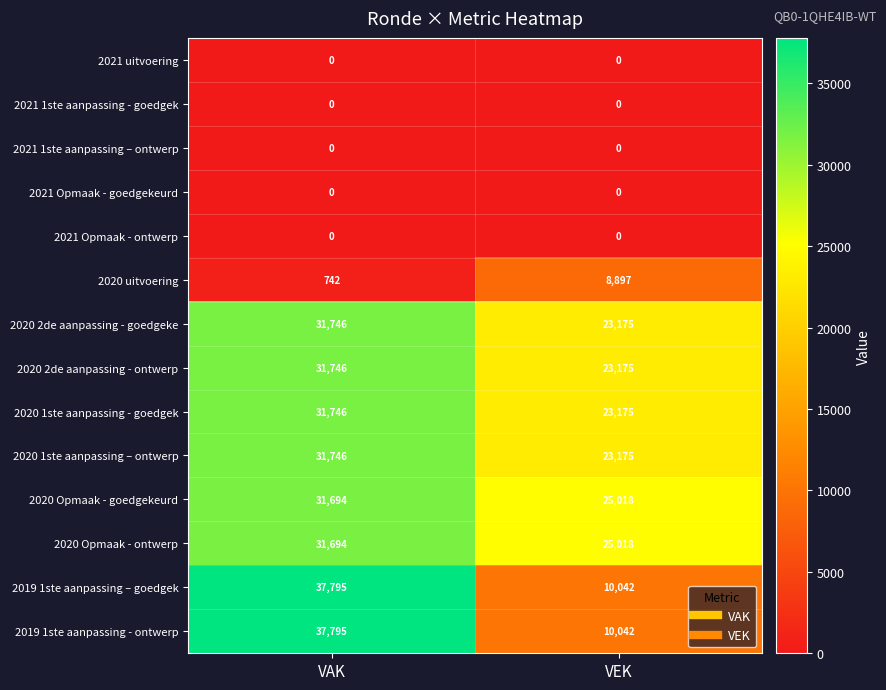

List the labels in order of 2020 uitvoering value, largest first.

VEK, VAK